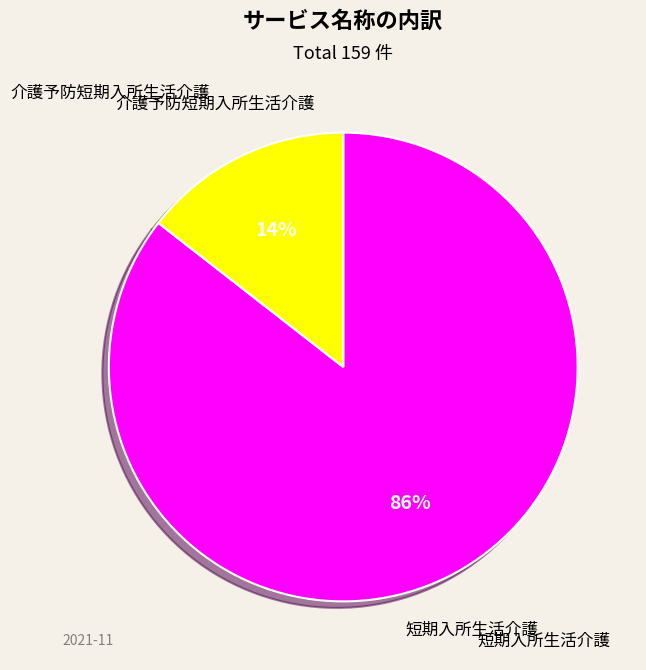

Which category has the smallest portion of the pie?

介護予防短期入所生活介護